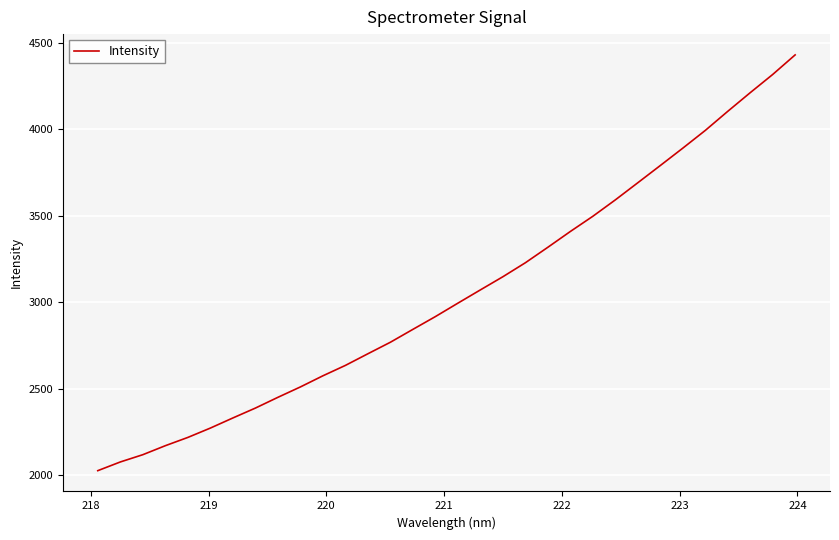

What is the greatest value displayed?

4429.0